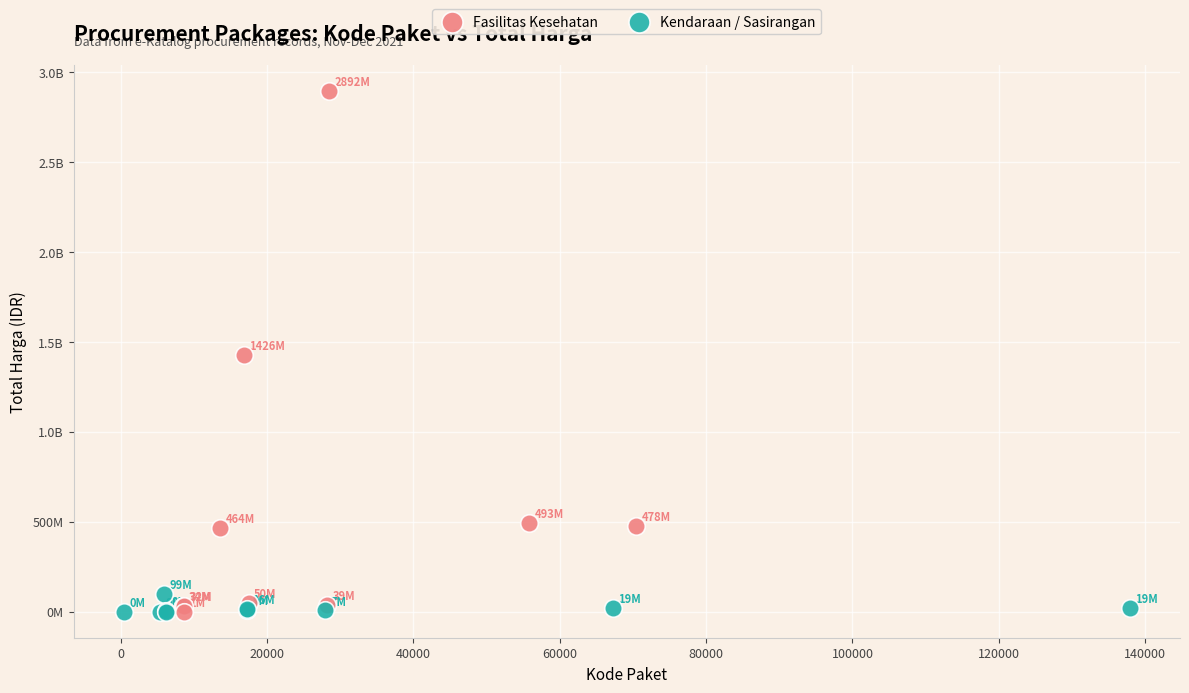

What are all the series names shown in the legend?

Fasilitas Kesehatan, Kendaraan / Sasirangan